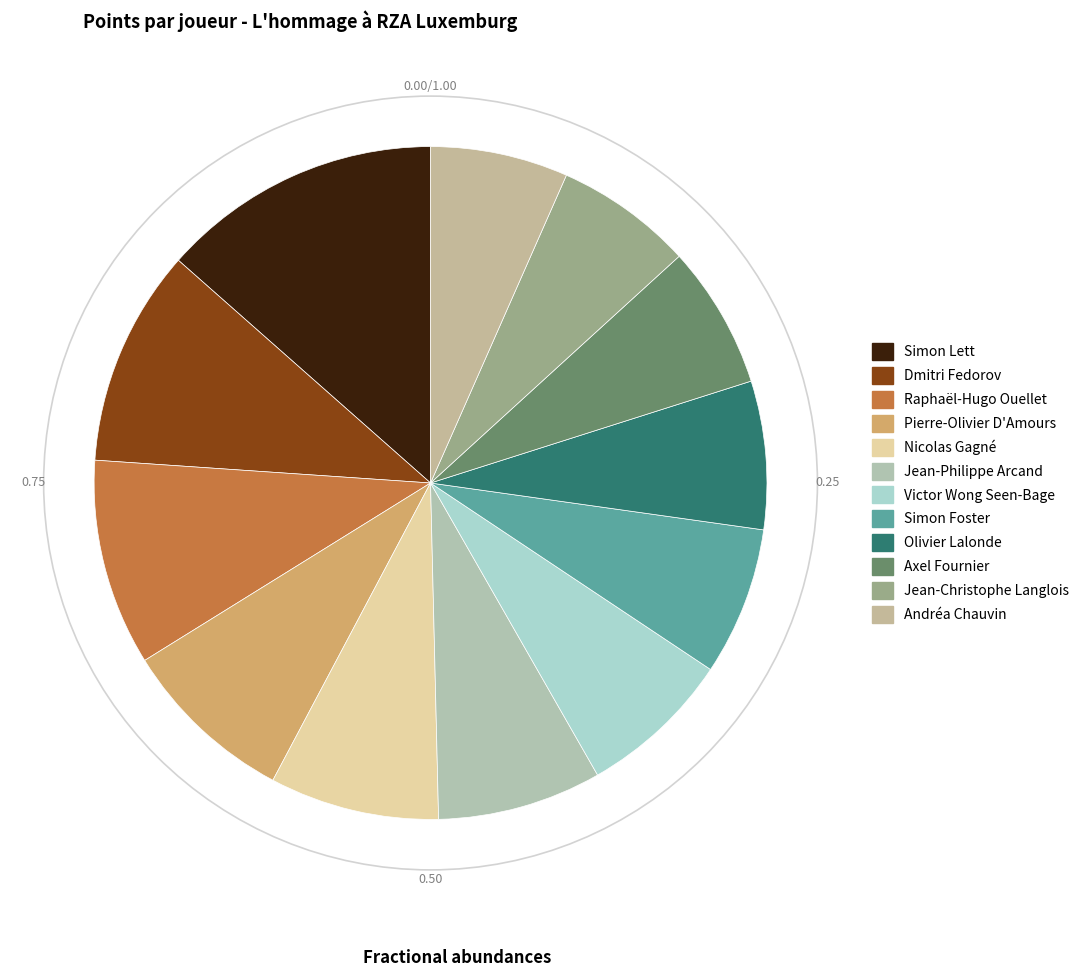

Is it true that Jean-Philippe Arcand is 8% of the pie?

True